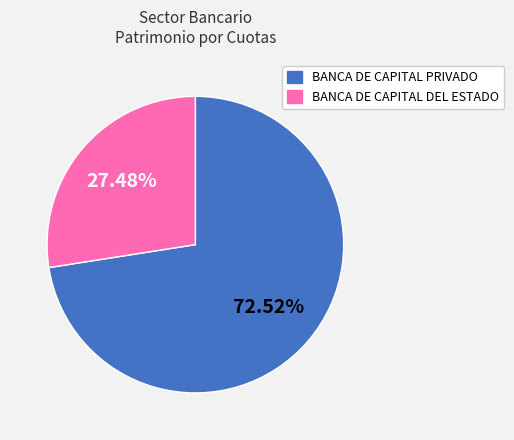

Count the number of slices in the pie.

2